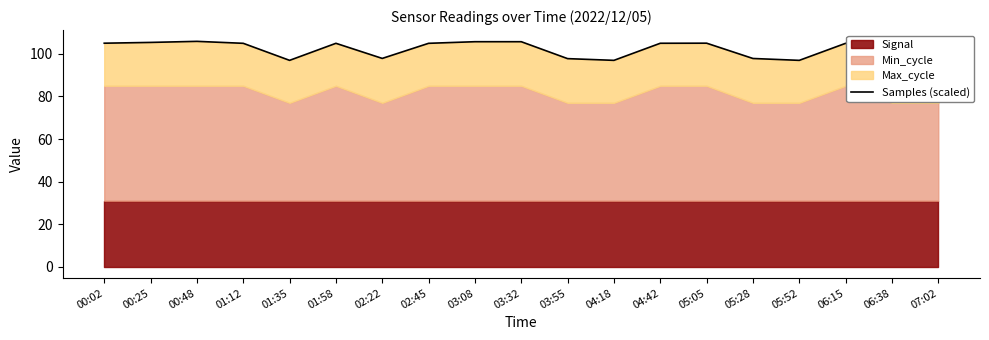

Which category has the lowest value across all series?

01:35